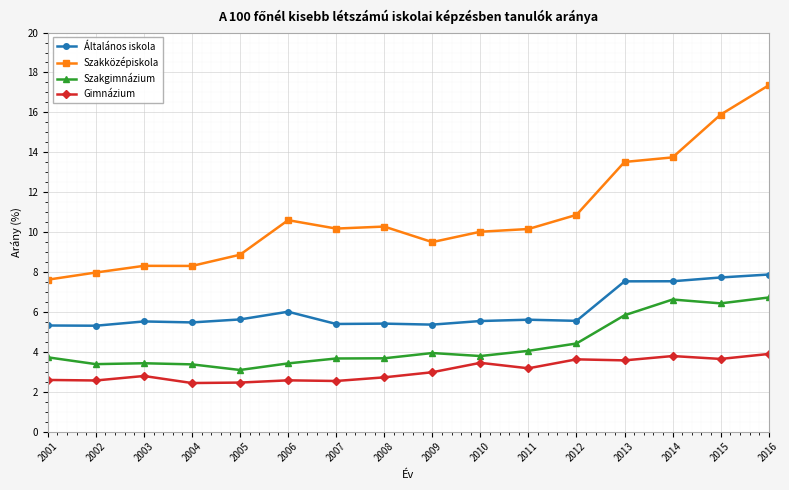

At how many categories does at least one series exceed 5?

16